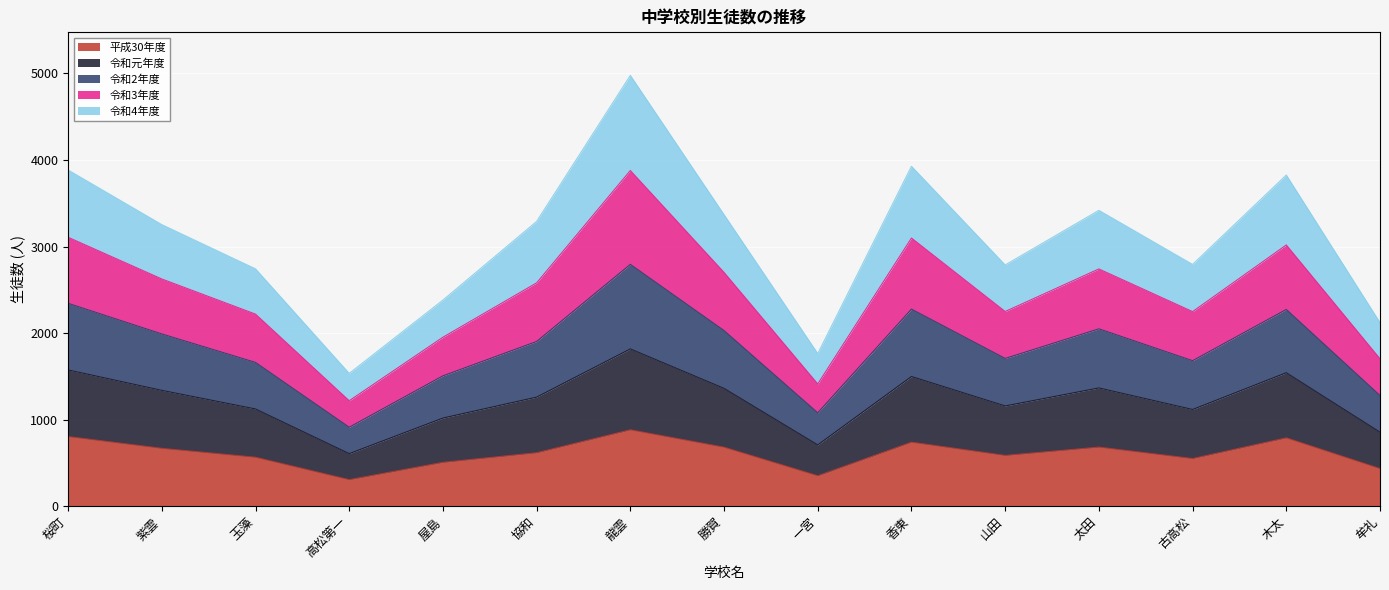

At which category is the sum across all series the highest?

龍雲